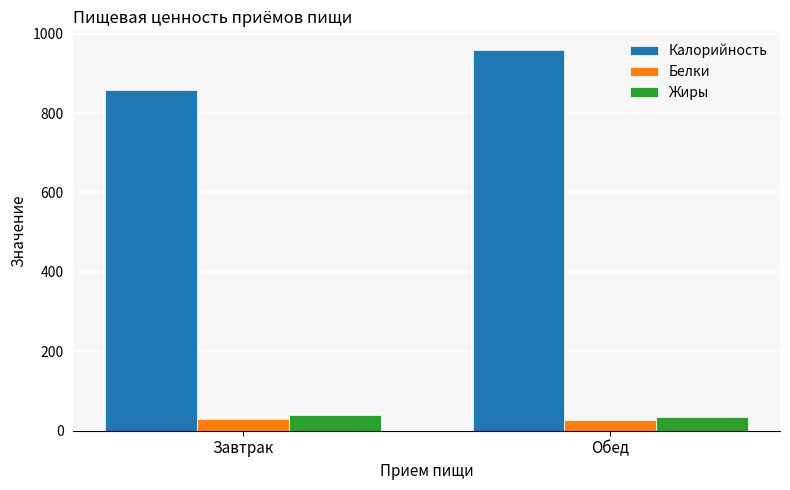

How many data points in Жиры are less than 40?

1